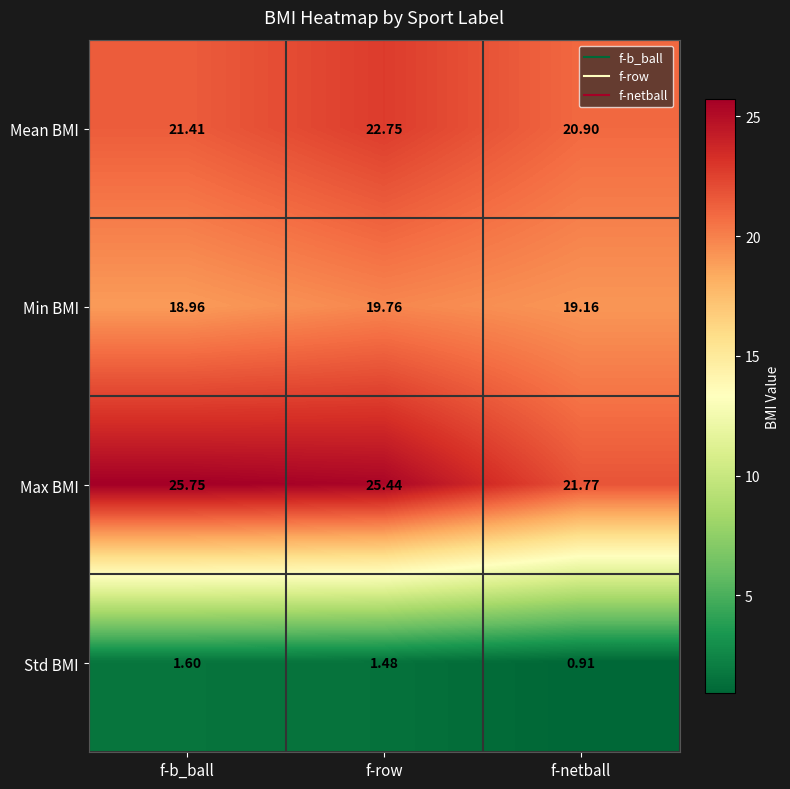

Between f-row and f-netball, which series saw the biggest shift?

Max BMI